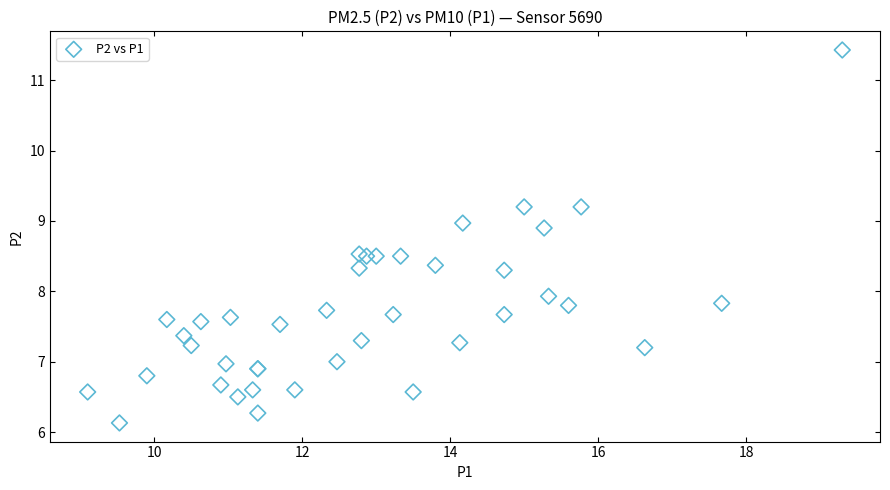

What Y value in the scatter plot is closest to 8?

7.9